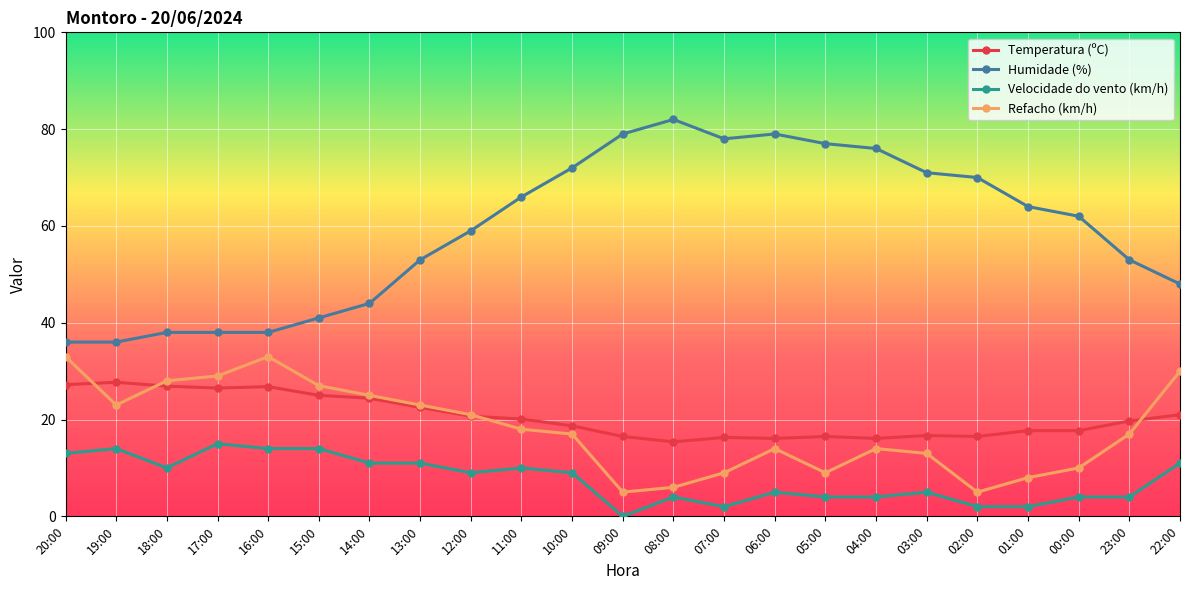

What is the spread (max minus min) of values at 18:00?

28.0